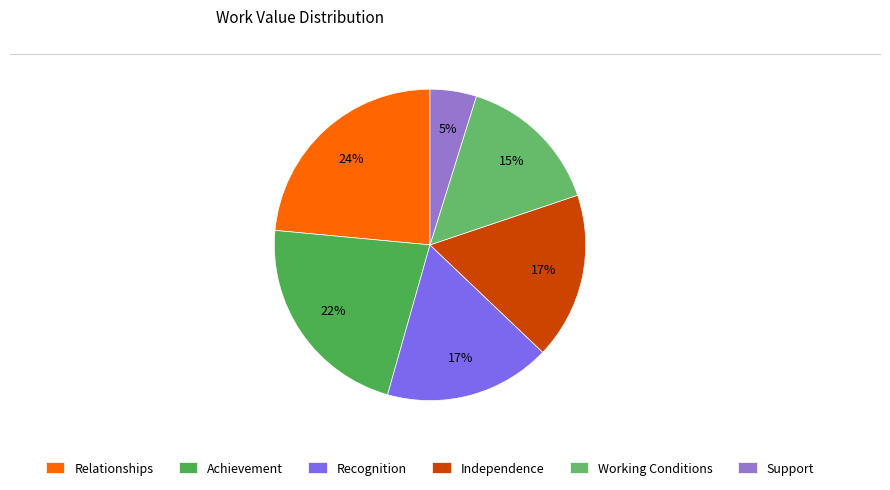

Approximately how many times larger is the value at Relationships compared to Achievement?

1.1